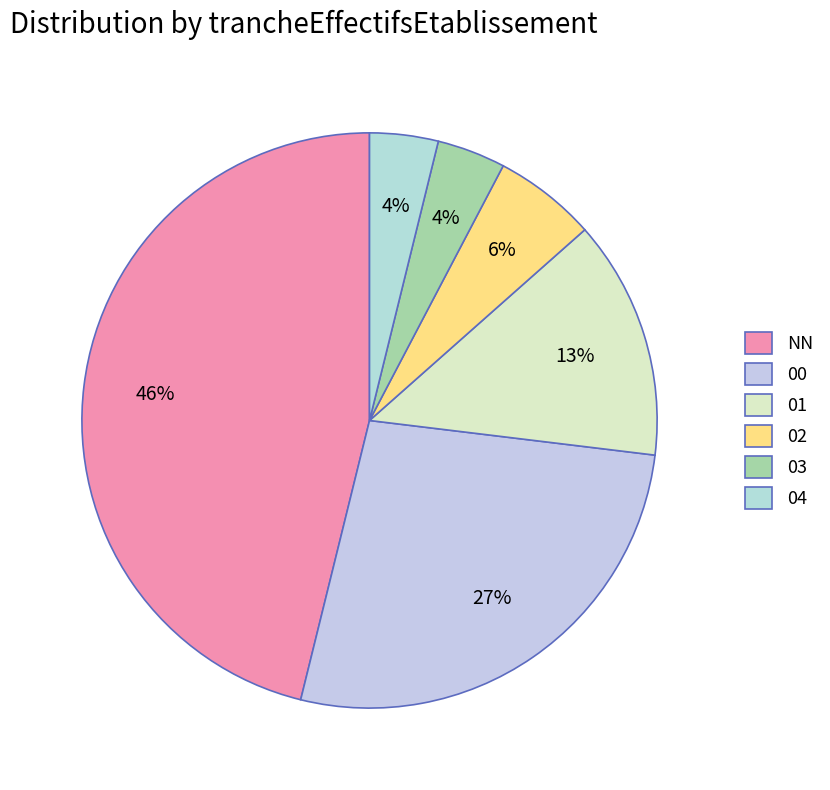

To the nearest percent, what portion does 02 represent?

6%